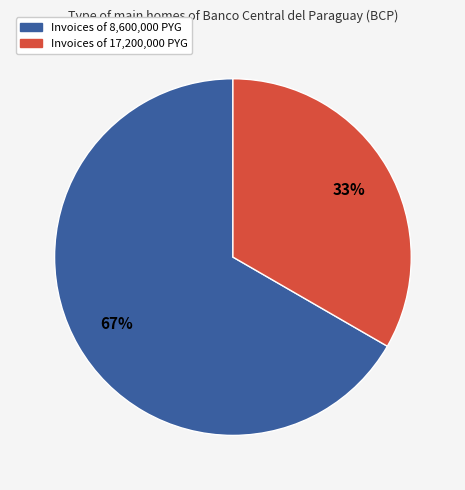

Does any single category account for the majority?

Yes